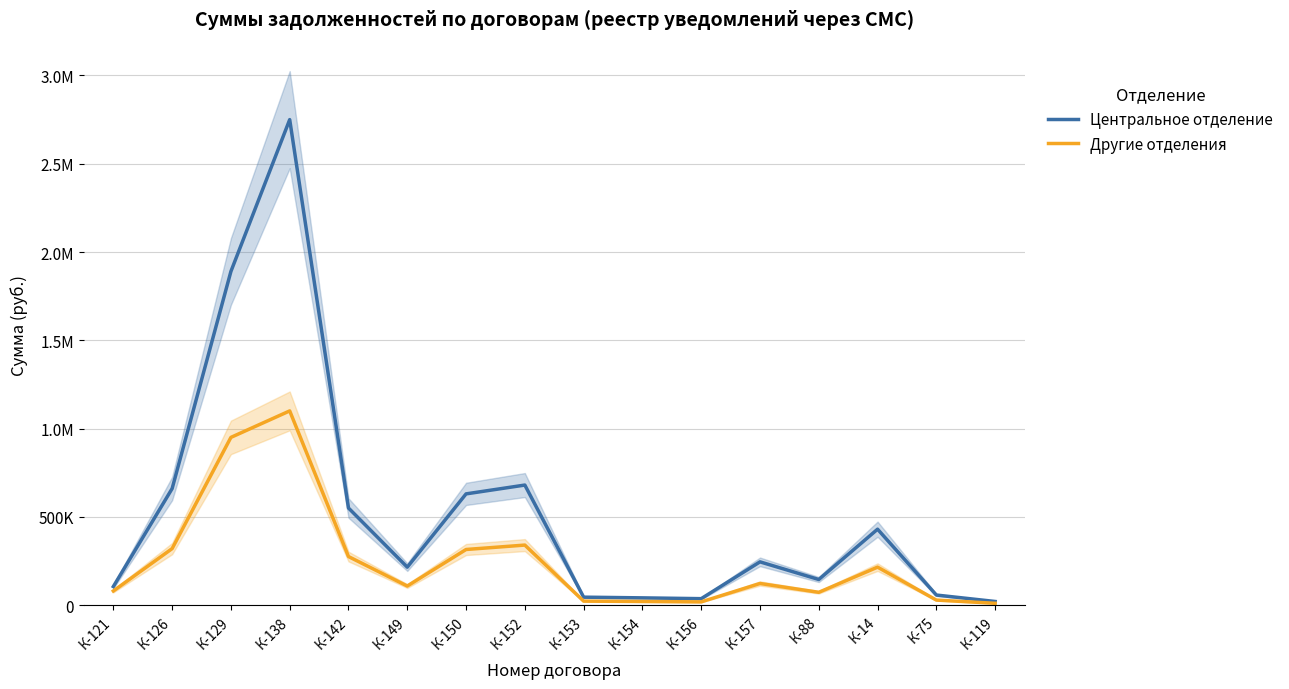

What are all the series names shown in the legend?

Центральное отделение, Другие отделения